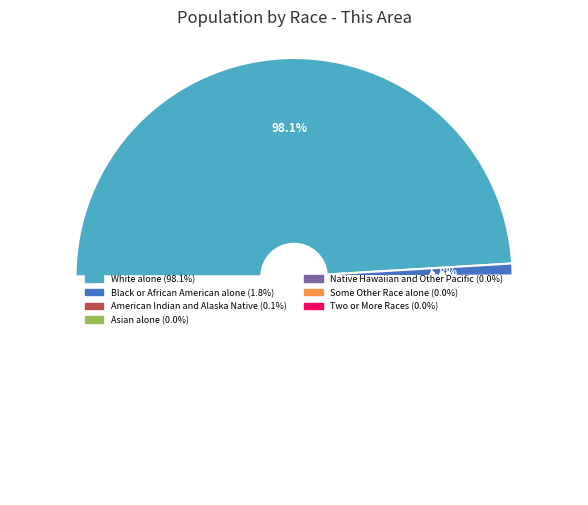

Rank the categories by value from lowest to highest.

Some Other Race alone, Two or More Races, Native Hawaiian and Other Pacific, Asian alone, American Indian and Alaska Native, Black or African American alone, White alone